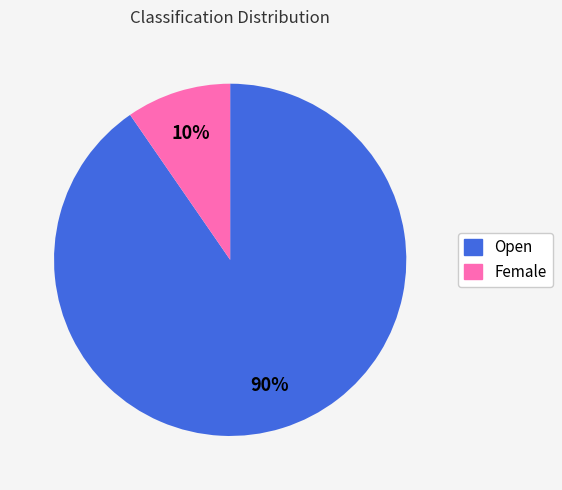

To the nearest percent, what portion does Open represent?

90%